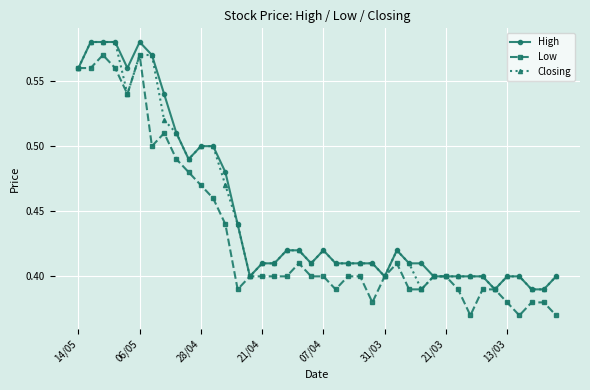

Which series has the largest range (max minus min)?

Low